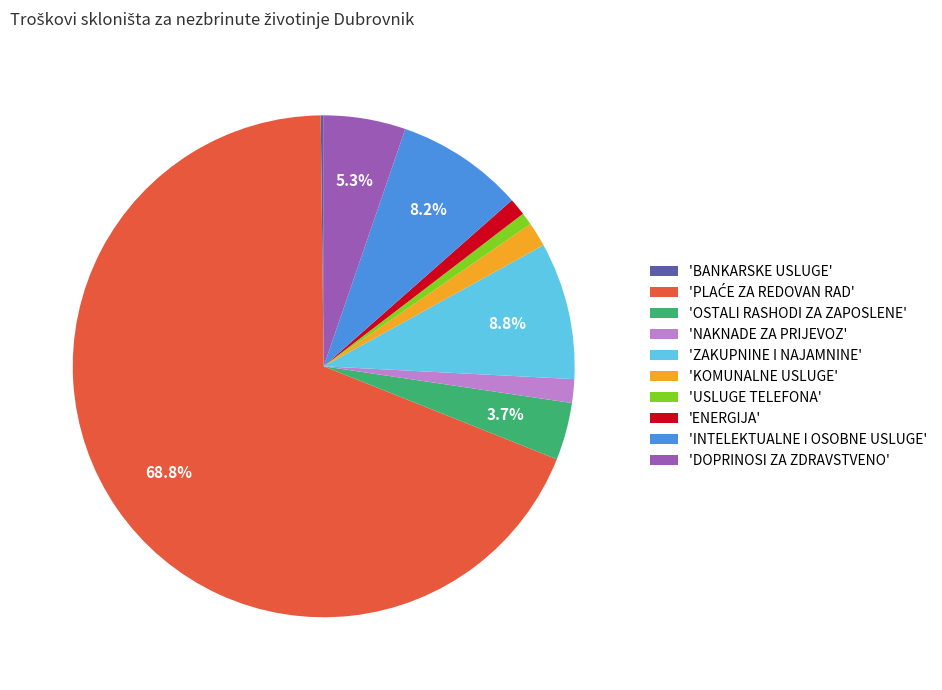

Between 'DOPRINOSI ZA ZDRAVSTVENO' and 'ZAKUPNINE I NAJAMNINE', which is larger?

'ZAKUPNINE I NAJAMNINE'